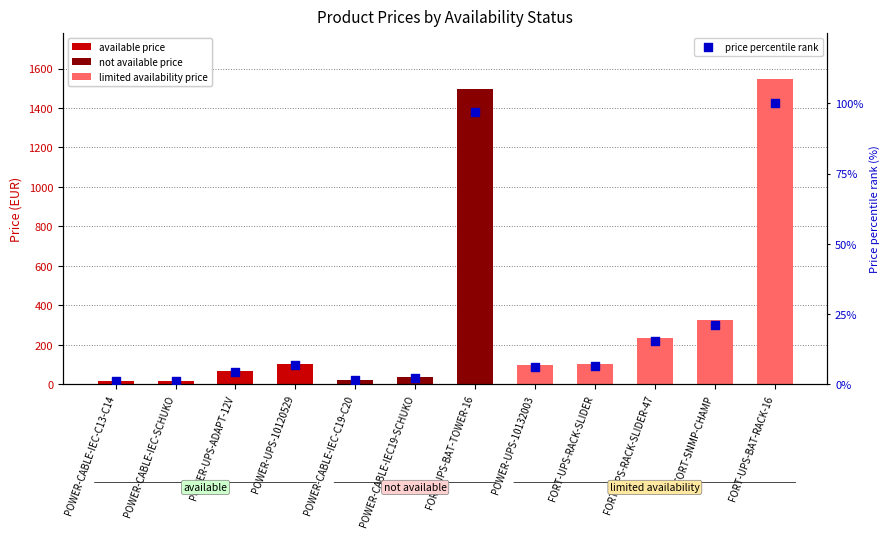

What is the change in value from FORT-SNMP-CHAMP to FORT-UPS-BAT-RACK-16?

+78.8